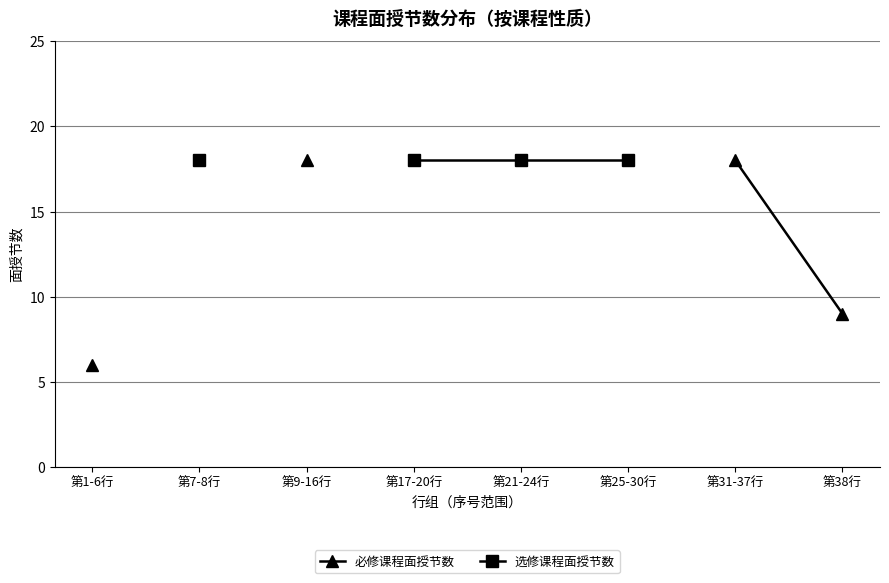

What is the greatest value displayed?

18.0